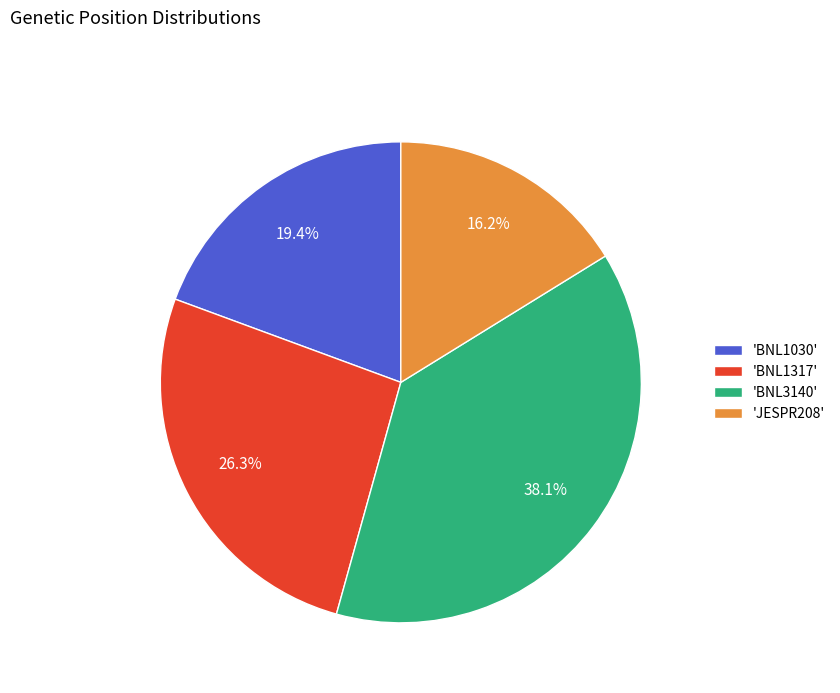

Does any single category account for the majority?

No